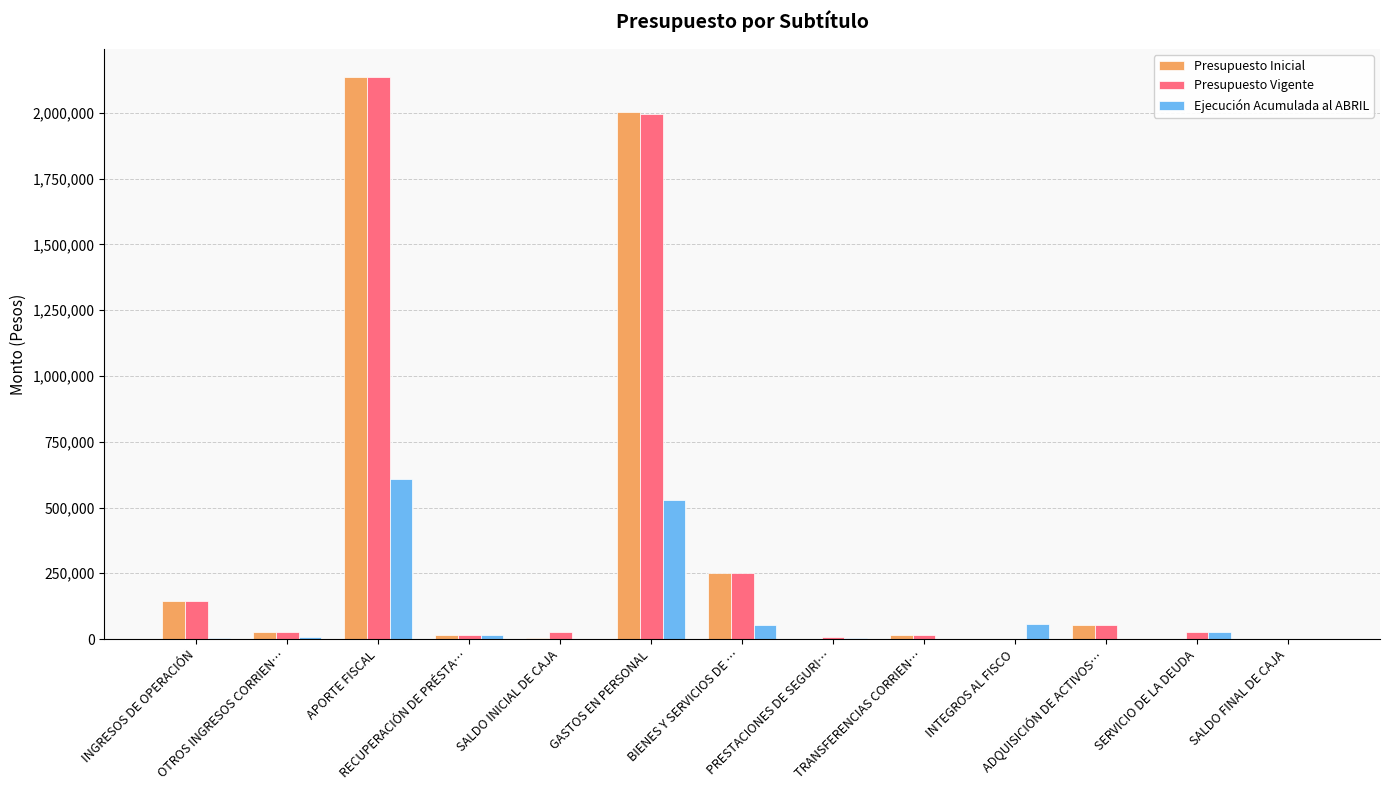

What is the sum of all Ejecución Acumulada al ABRIL values?

1305996